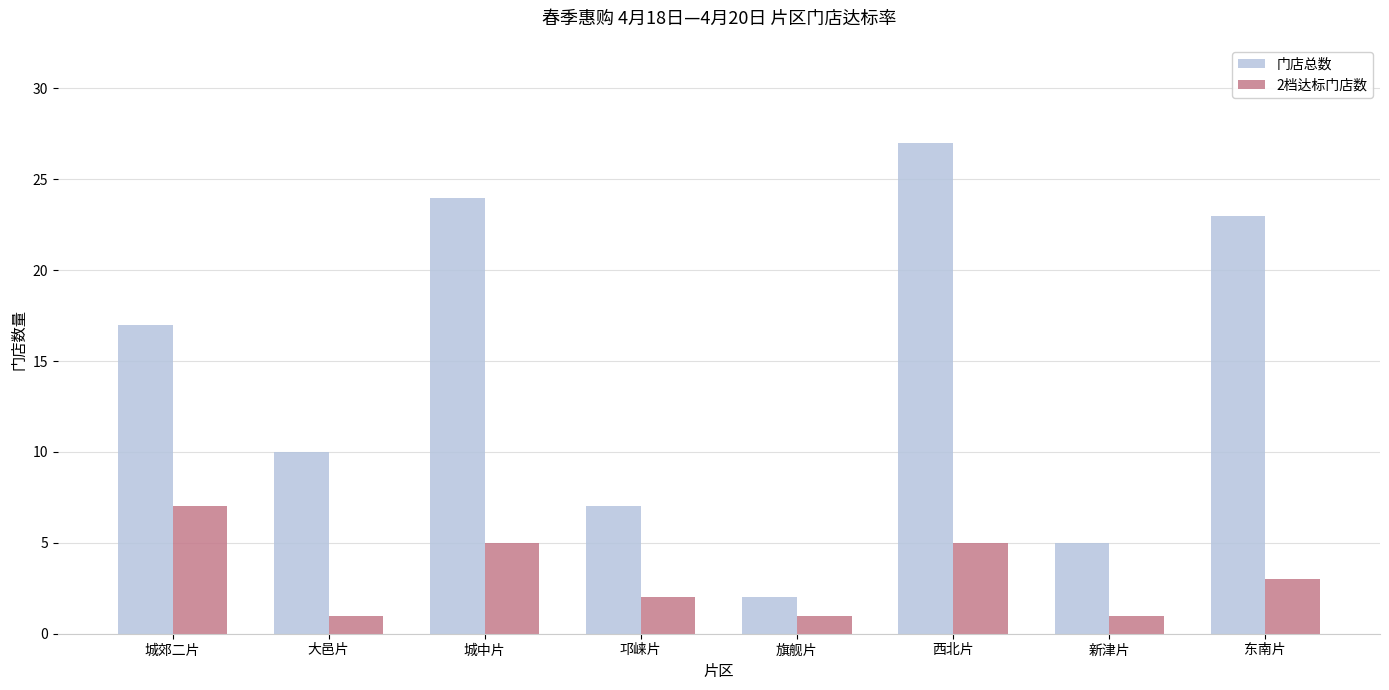

What is the difference between the highest and lowest values at 大邑片?

9